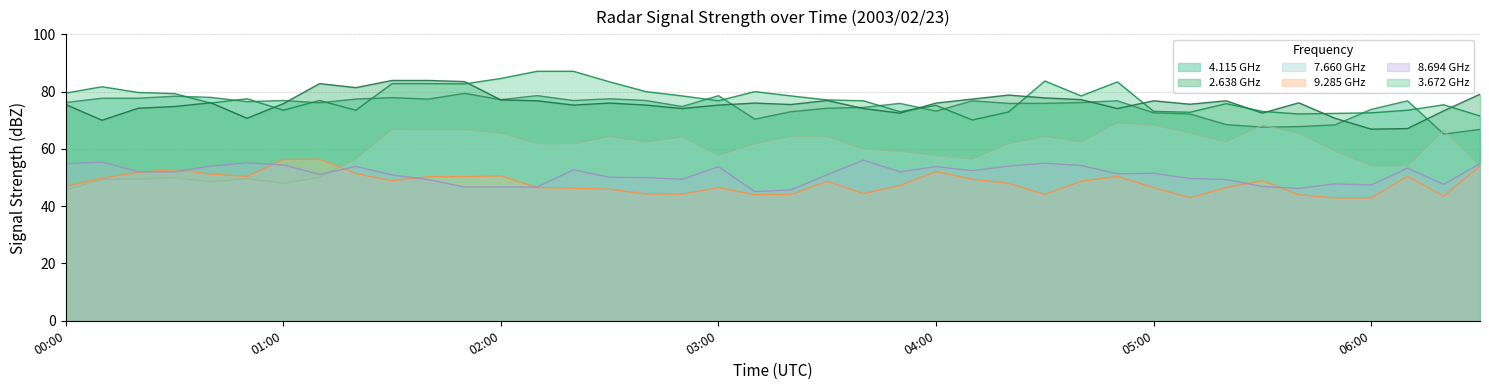

What is the total value across all series at 01:10?

393.3